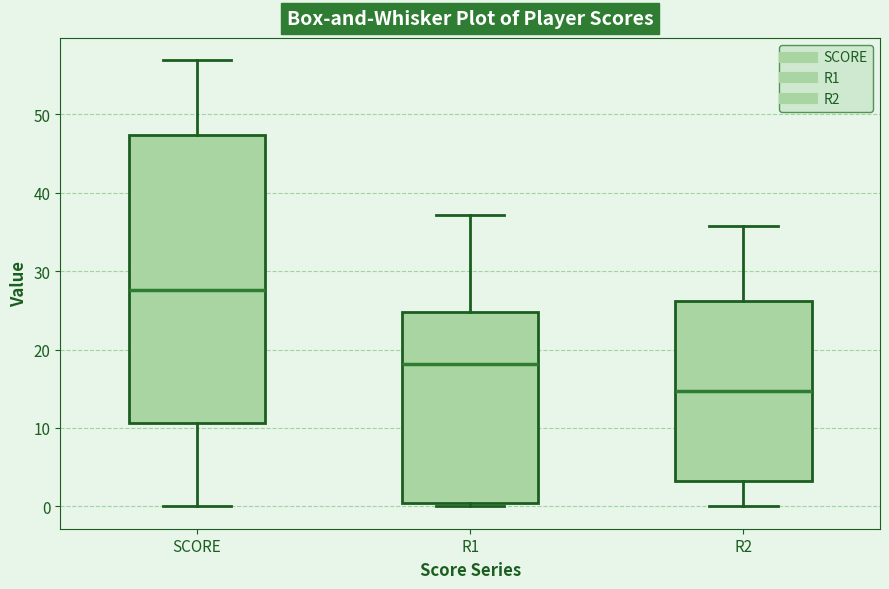

Reading left to right, read every box against the y-axis: the position of its median line, the range the box covers, and the ends of its whiskers. The values are not printed on the chart, so give them approximately, as read against the axis.

SCORE: median 28, box 11 to 47, whiskers 0 to 57
R1: median 18, box 0 to 25, whiskers 0 (just below the box's lower edge) to 37
R2: median 15, box 3 to 26, whiskers 0 to 36